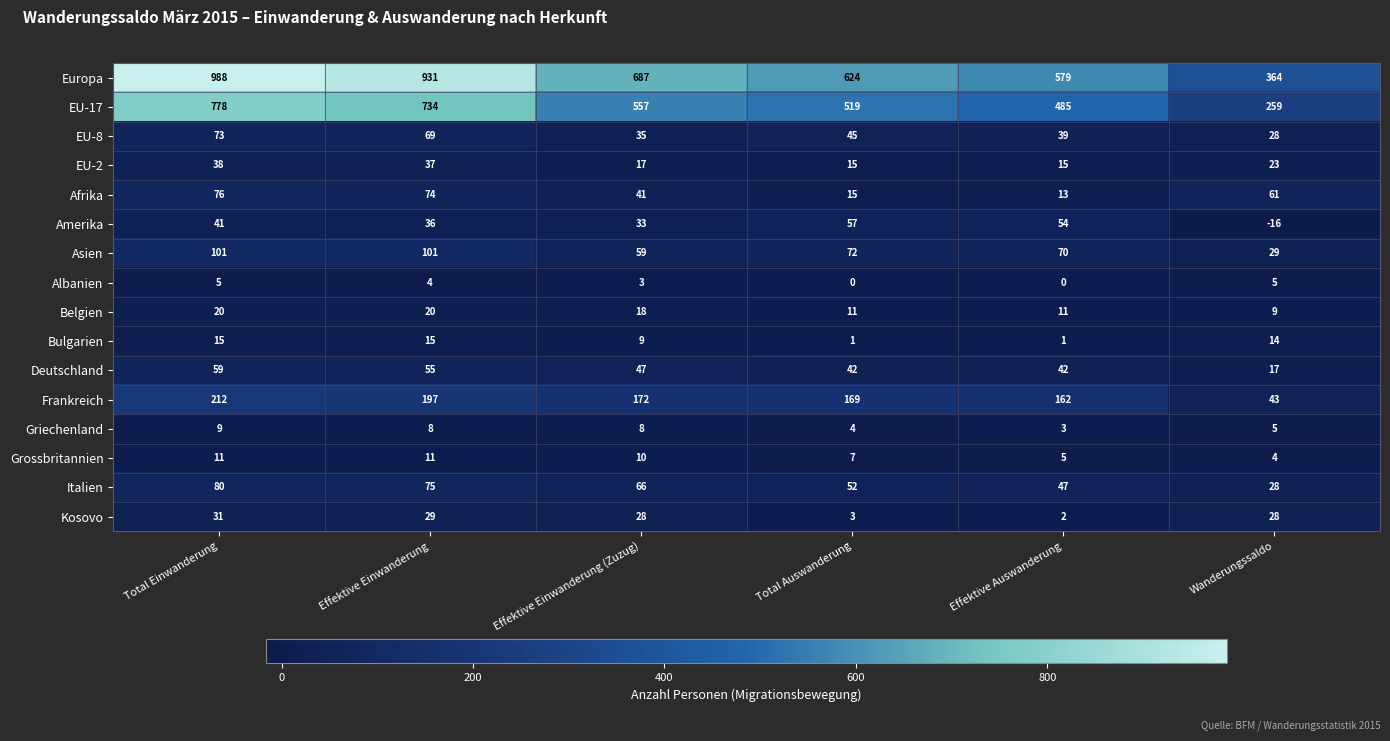

What is the difference between the maximum and minimum values in the EU-17 series?

519